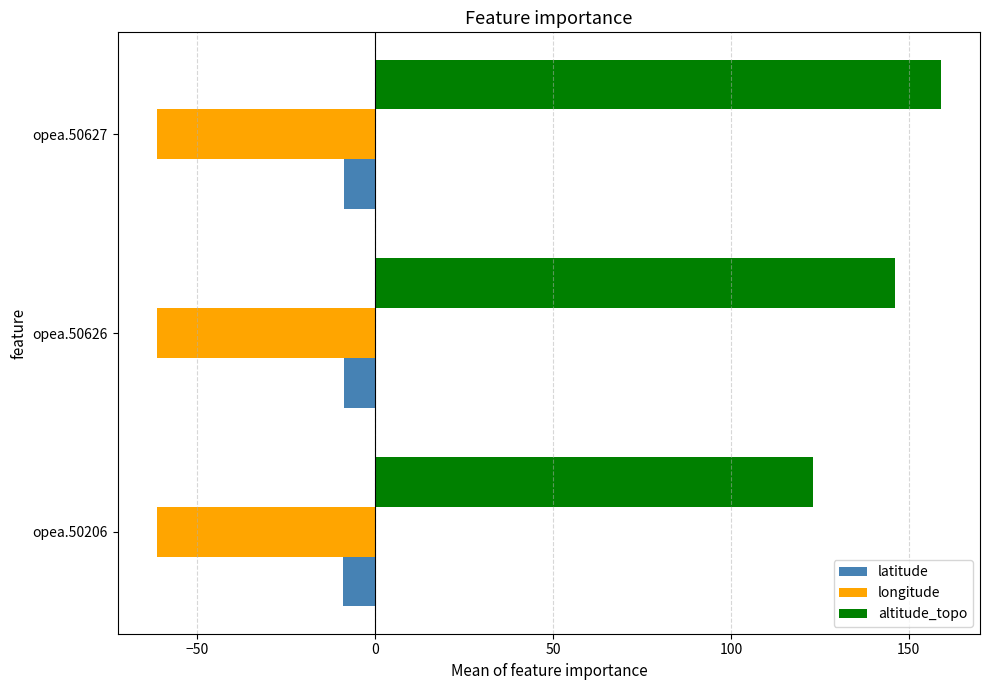

What is the spread (max minus min) of values at opea.50627?

220.4